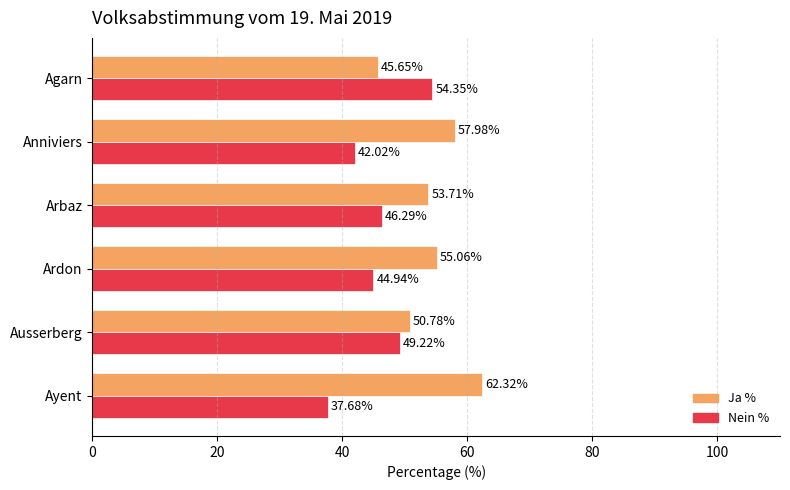

What is the sum of all Nein % values?

274.5